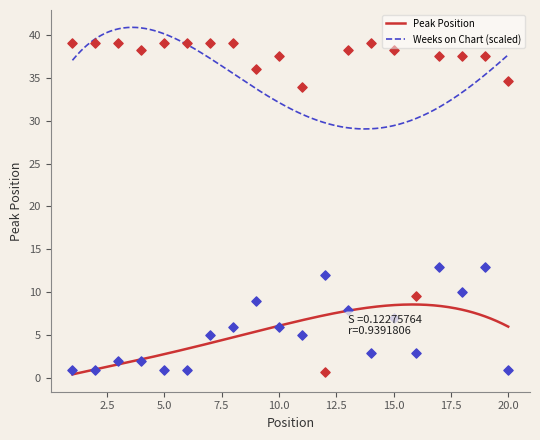

Which series has the largest total across all categories?

Weeks on Chart